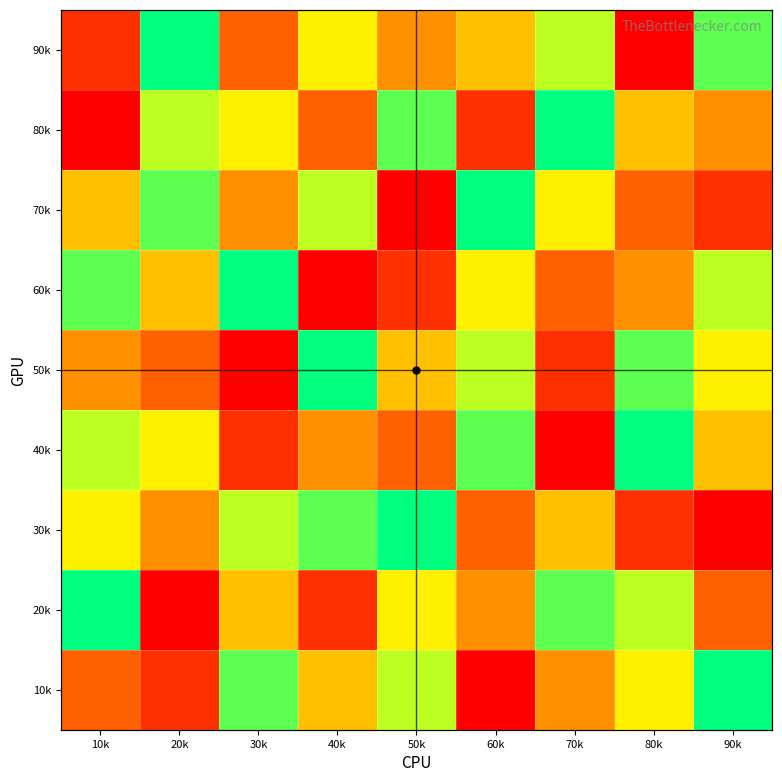

How many data points does each series have?

9